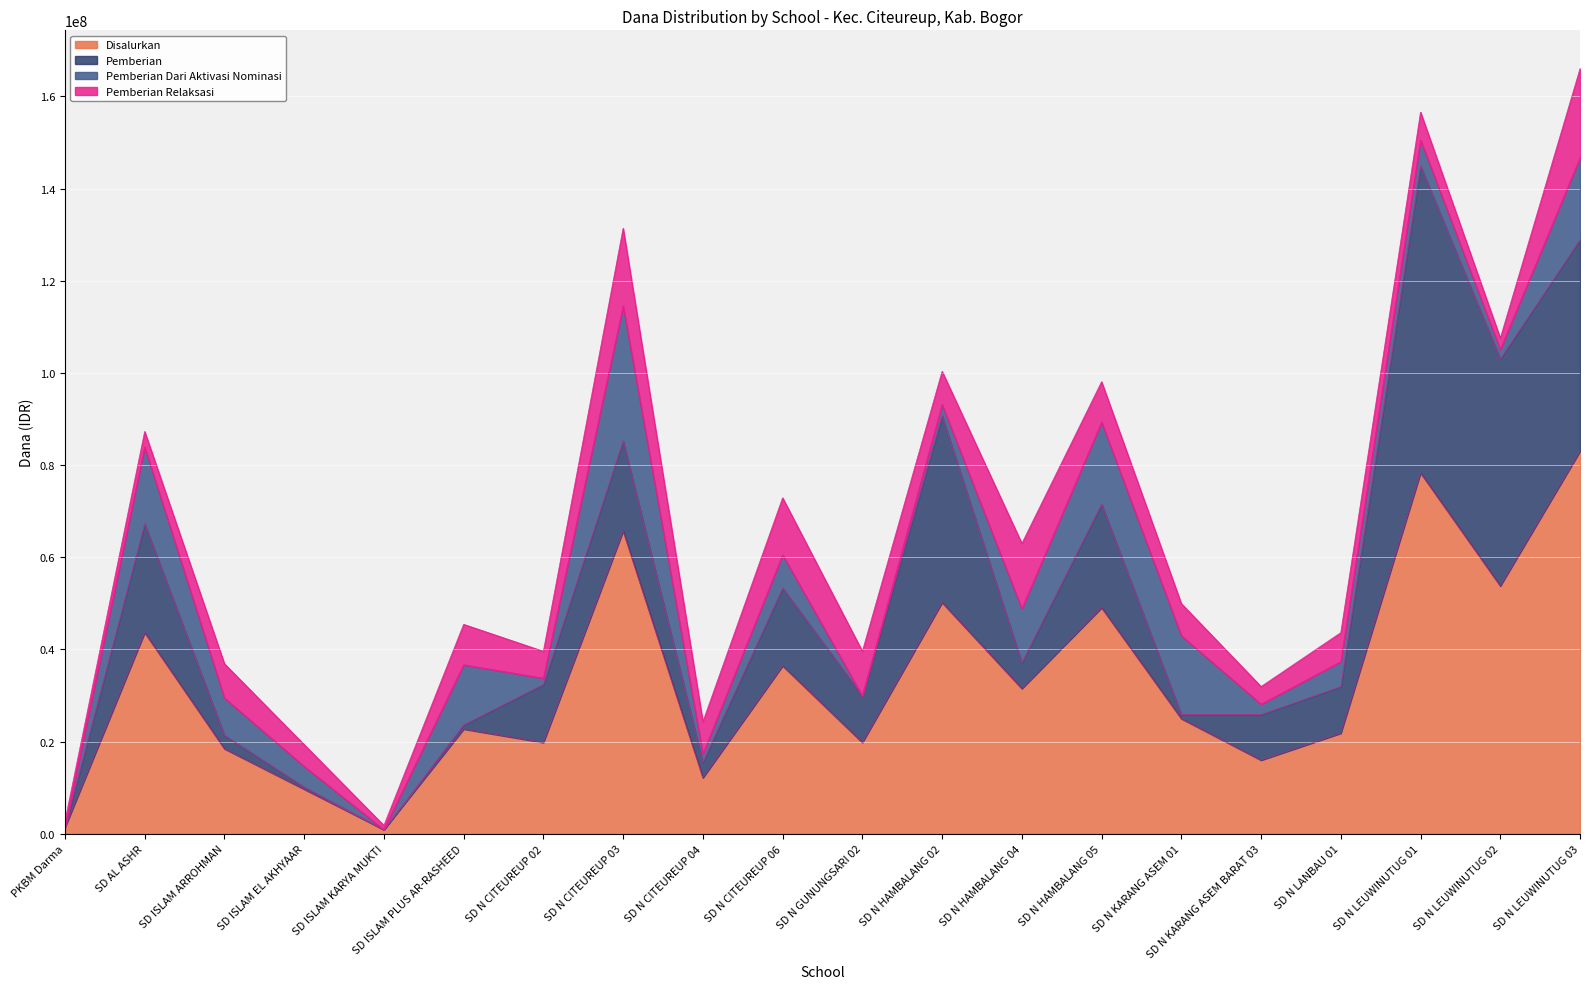

At how many categories does at least one series exceed 71468606?

2